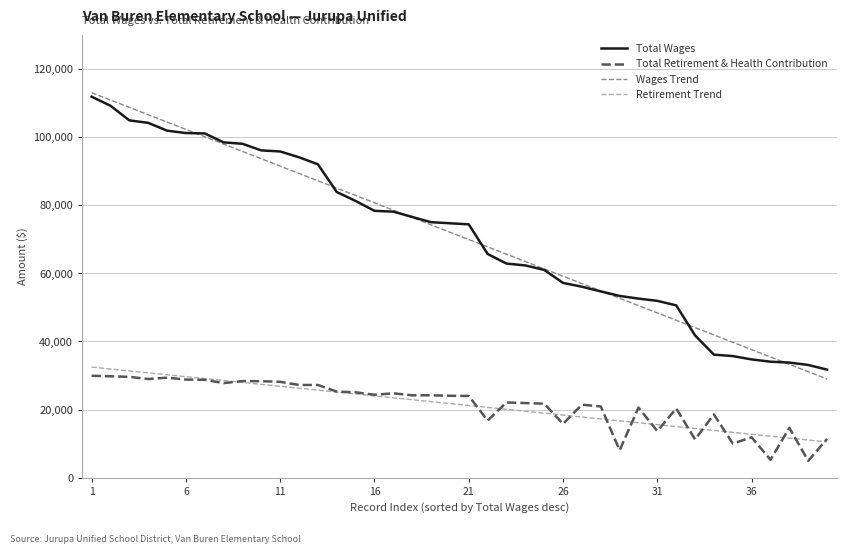

True or false: Wages Trend and Total Retirement & Health Contribution intersect in this chart.

False